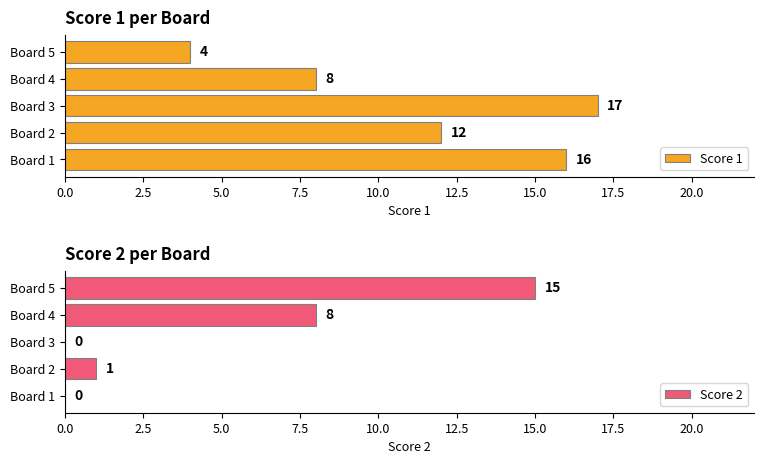

At which category does the chart reach its peak across all series?

Board 3